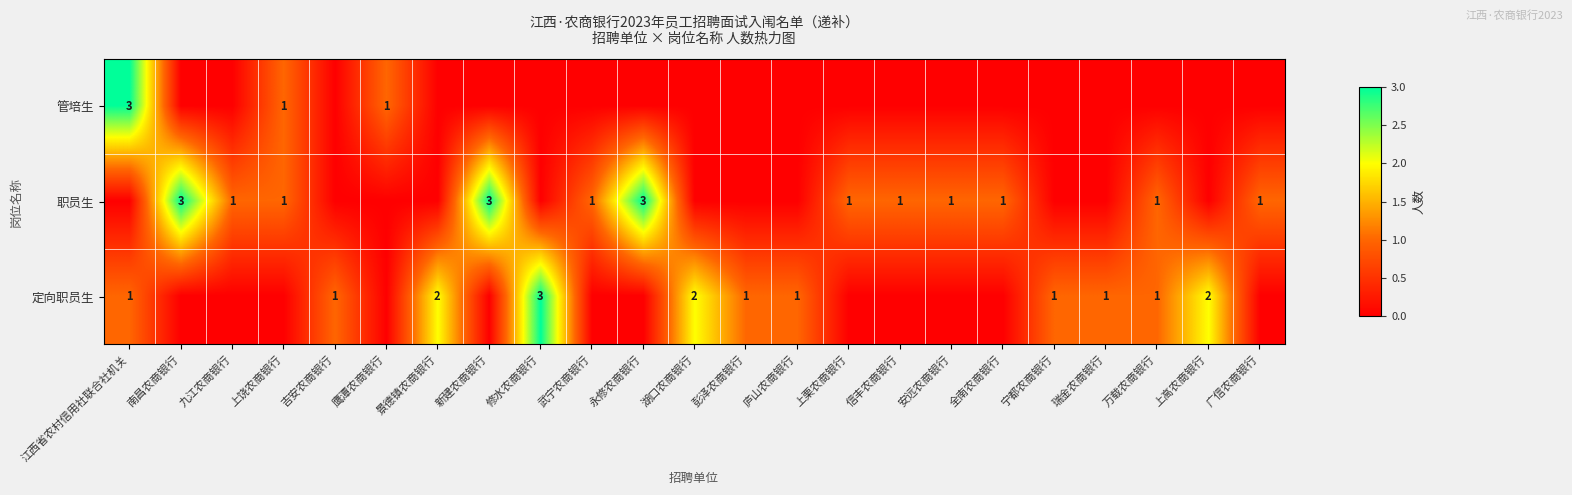

What is the sum of the 职员生 values at 永修农商银行 and 瑞金农商银行?

3